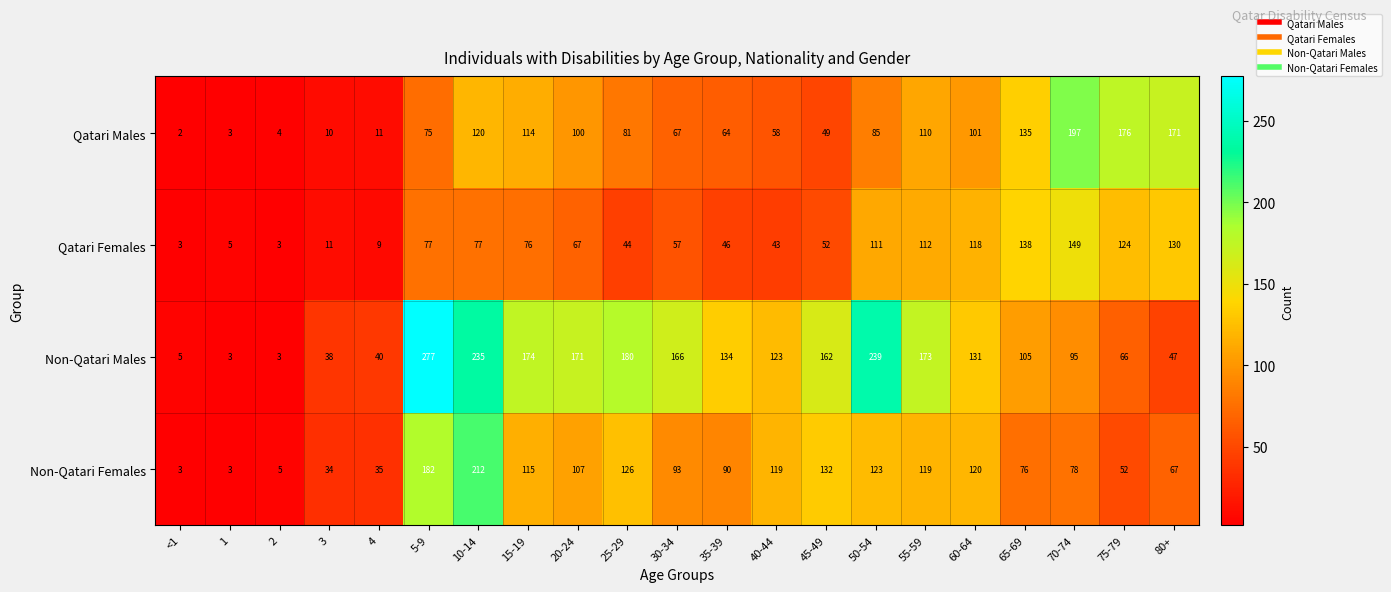

The Qatari Females series shows 43 at 40-44. True or false?

True